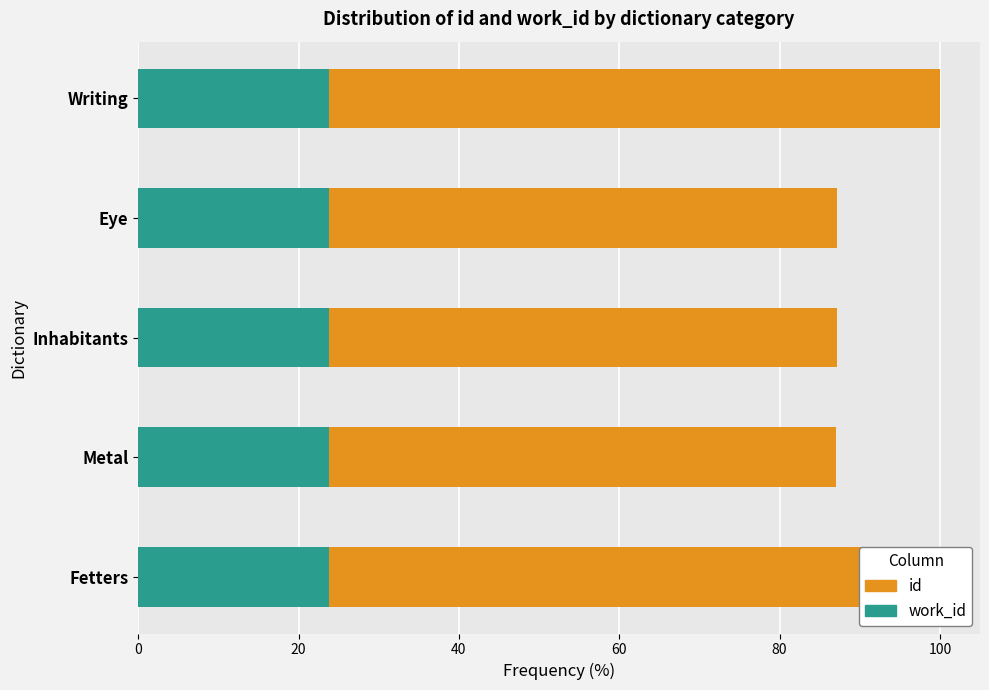

Rank the categories by id value from lowest to highest.

20, 40, 60, 80, 0